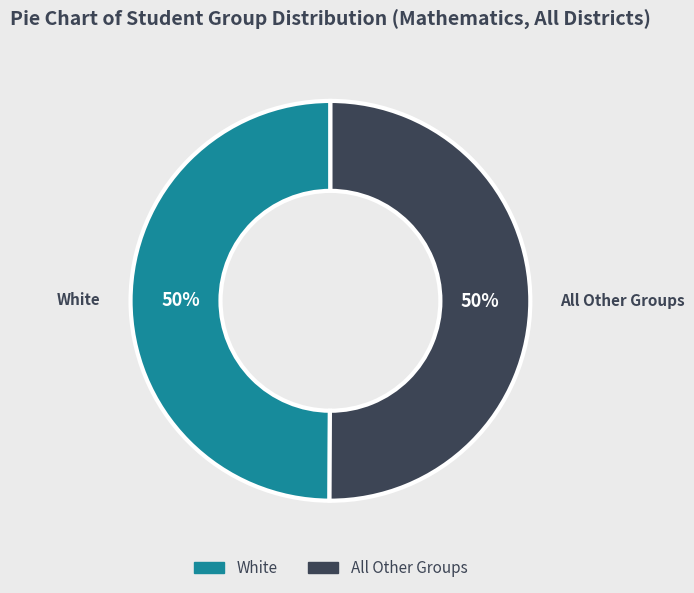

To the nearest percent, what is the average slice percentage?

50%